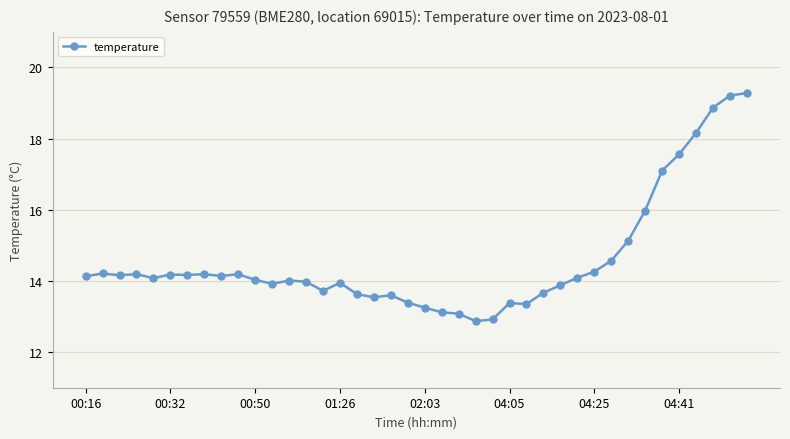

What is the value of the 2nd point from the left?

14.2